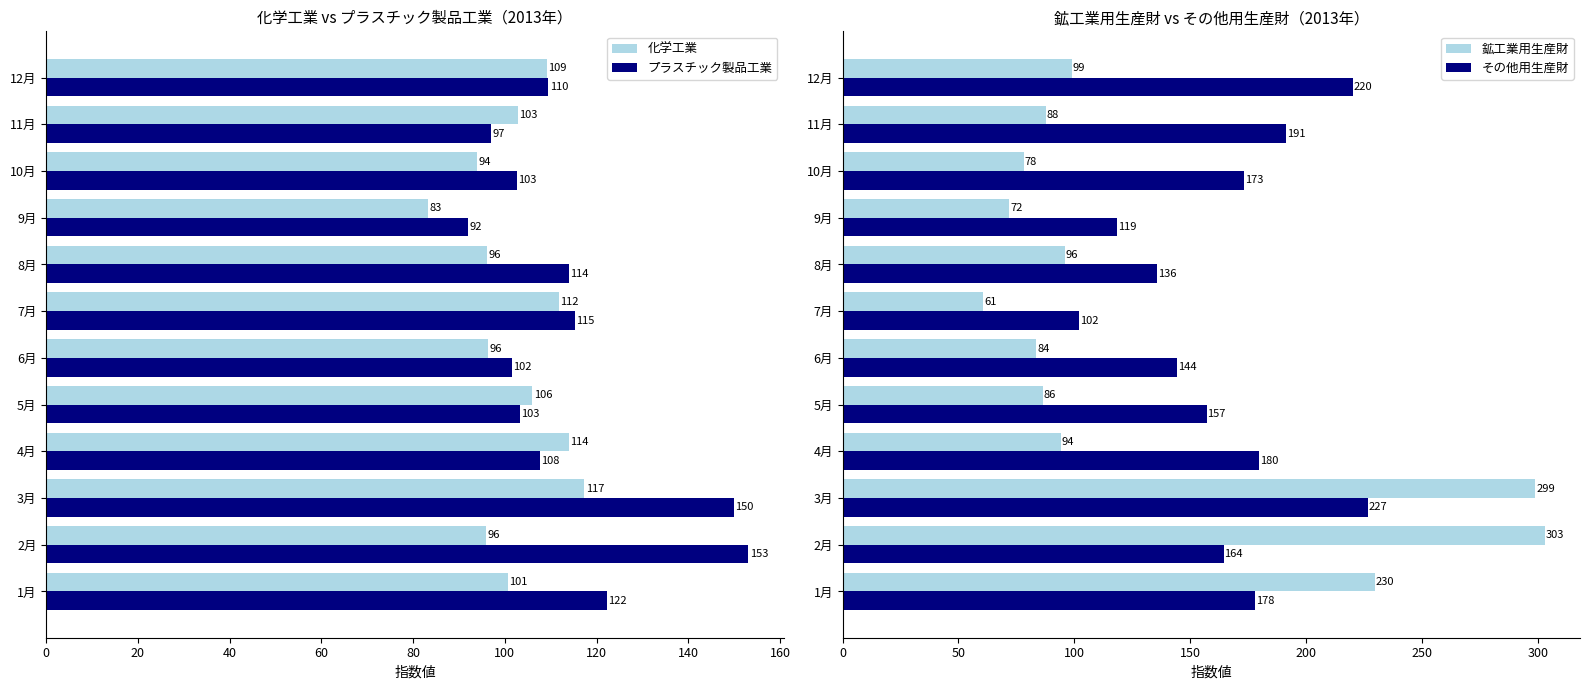

True or false: プラスチック製品工業 has a value of 122.3 at 1月.

True